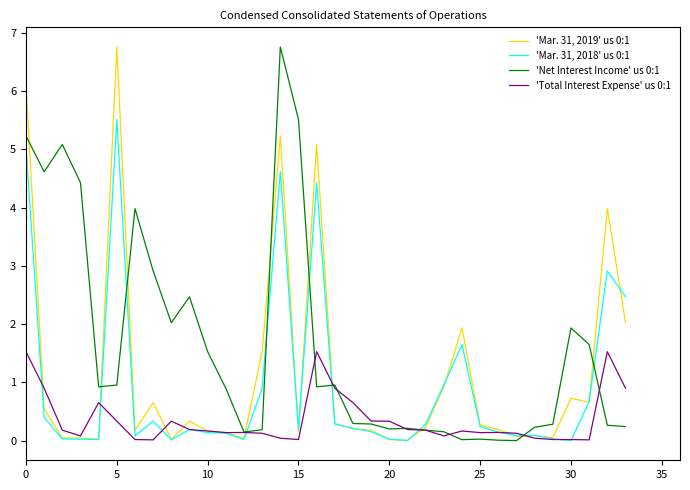

What is the greatest value displayed?

6.8